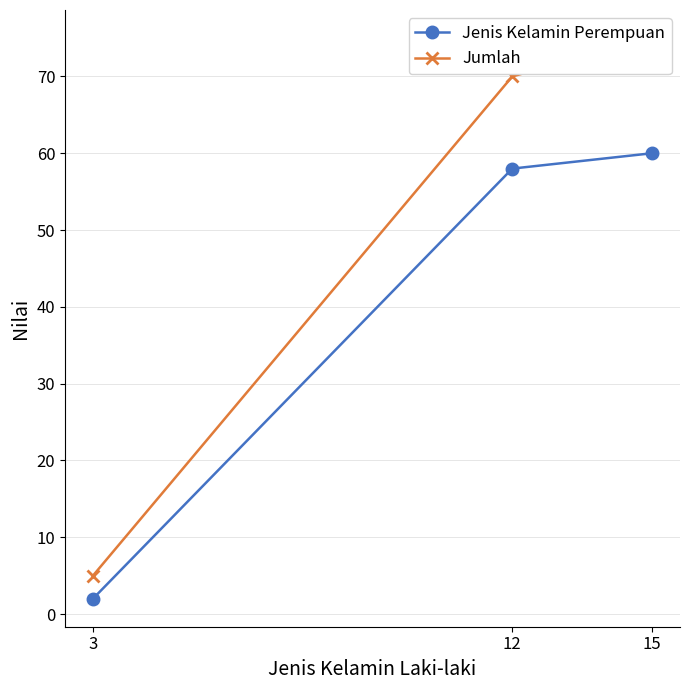

What is the smallest value displayed?

2